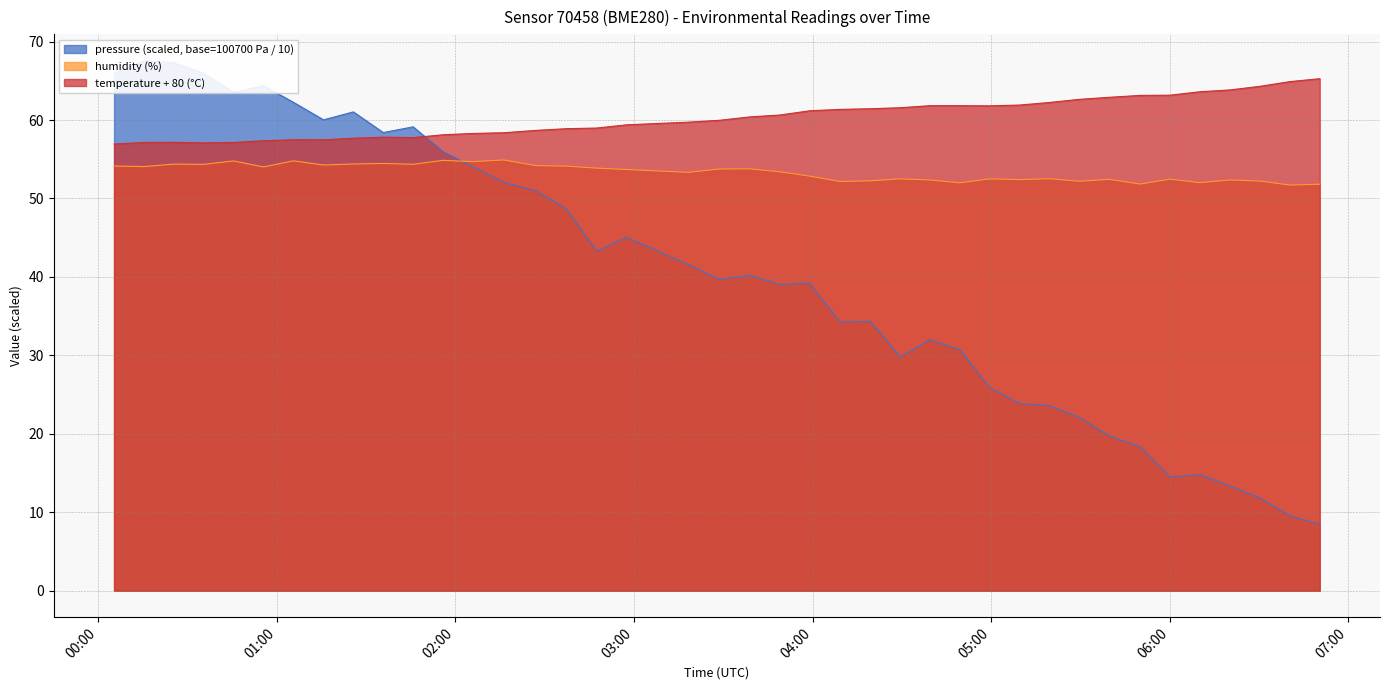

What is the maximum value for temperature + 80 (°C)?

65.3